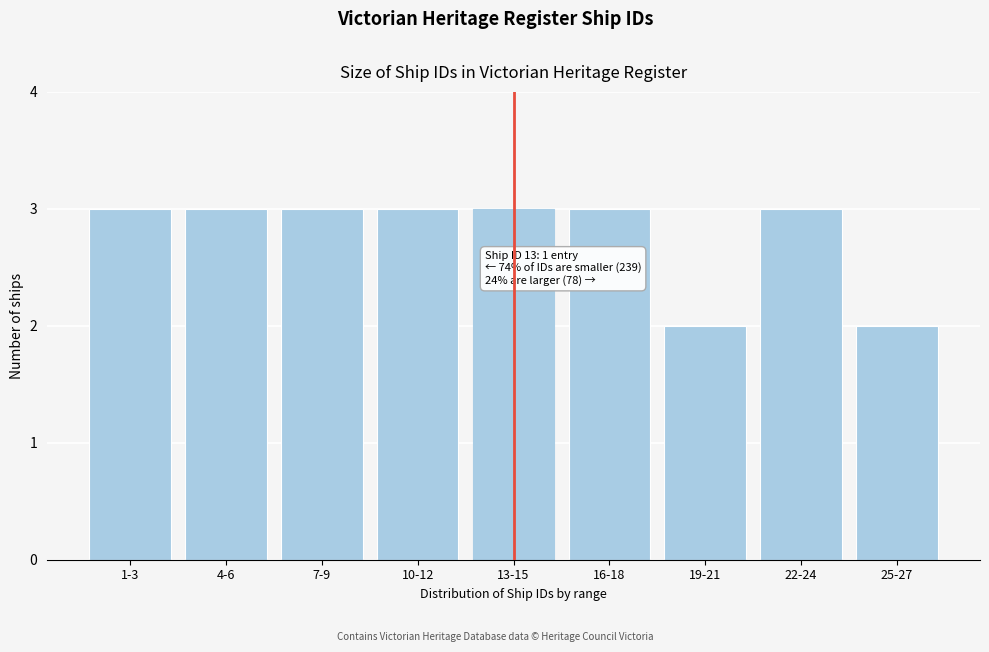

Reading left to right, list all the values displayed in this chart.

3	3	3	3	3	3	2	3	2